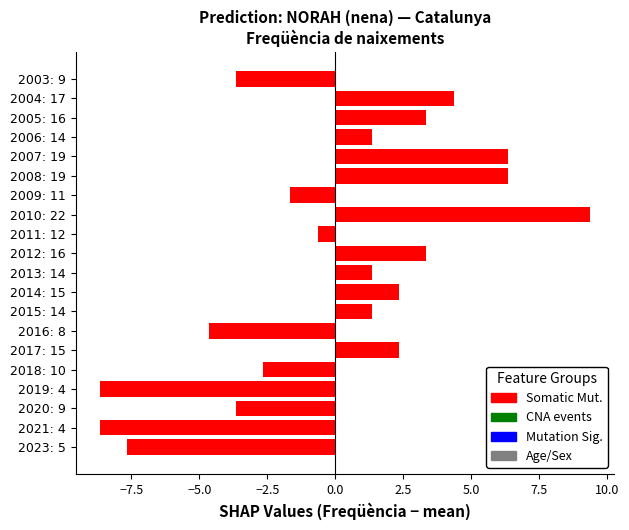

Which label corresponds to the largest value in the chart?

2010: 22